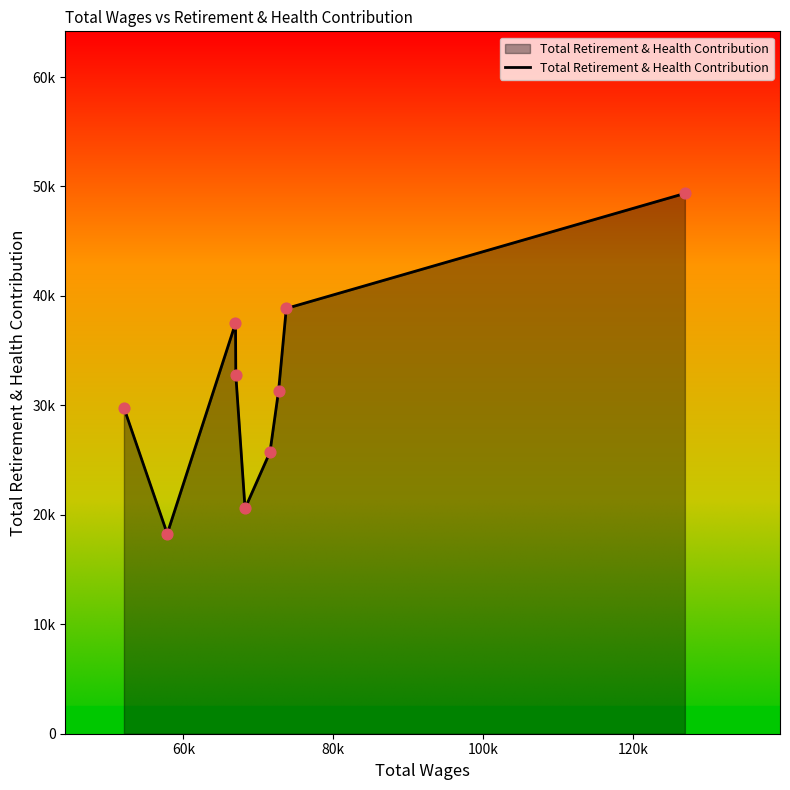

Is this an area chart (filled region under the line)?

Yes